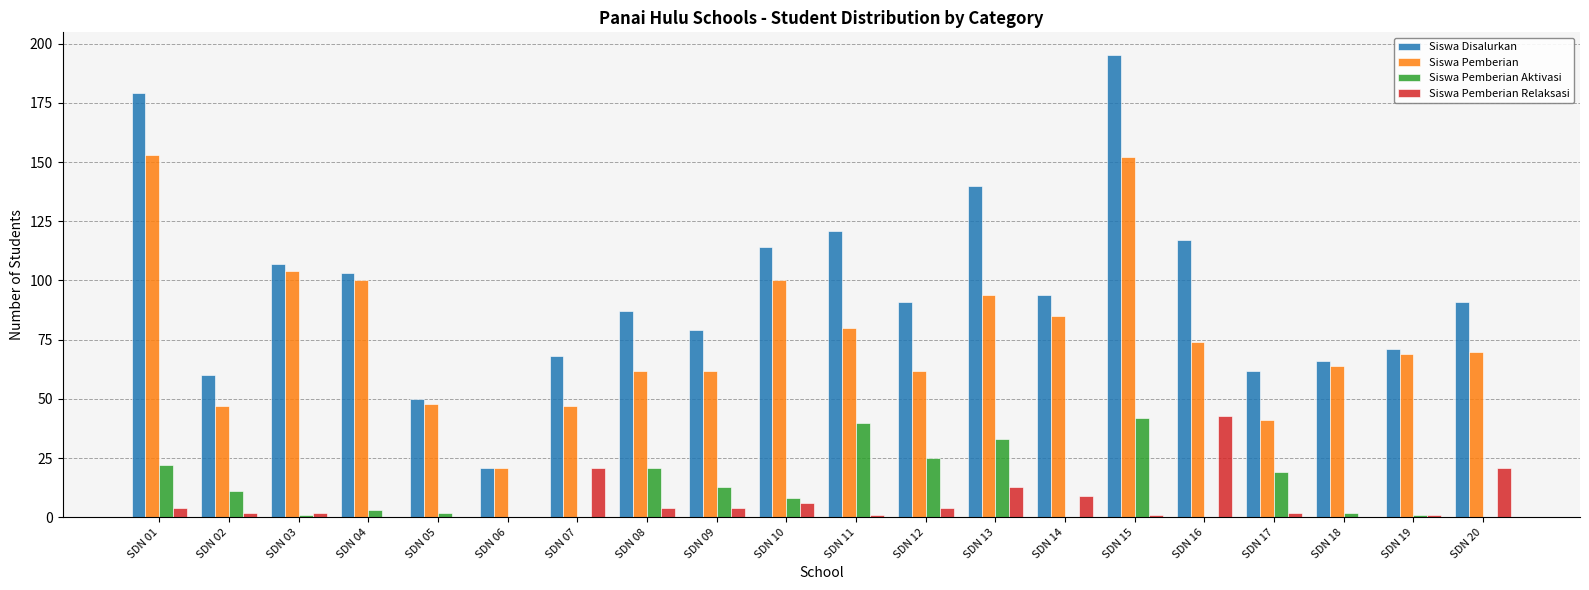

Count the number of data series in this chart.

4